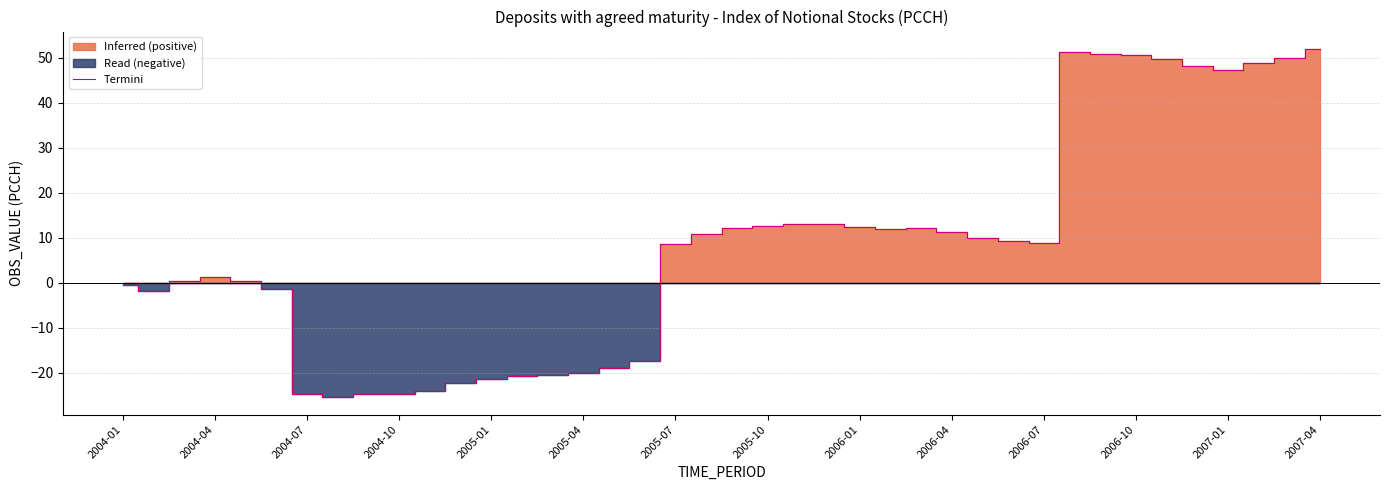

What is the greatest value displayed?

51.9